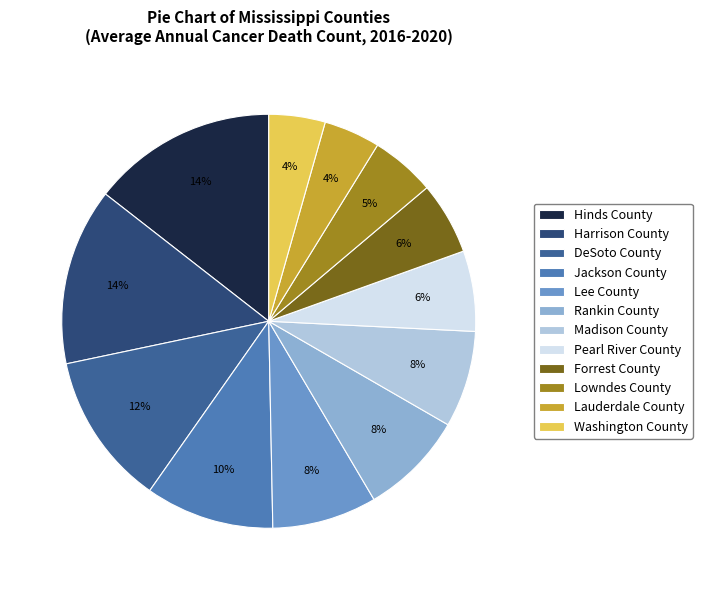

Approximately how many times larger is the value at Lee County compared to Jackson County?

0.8